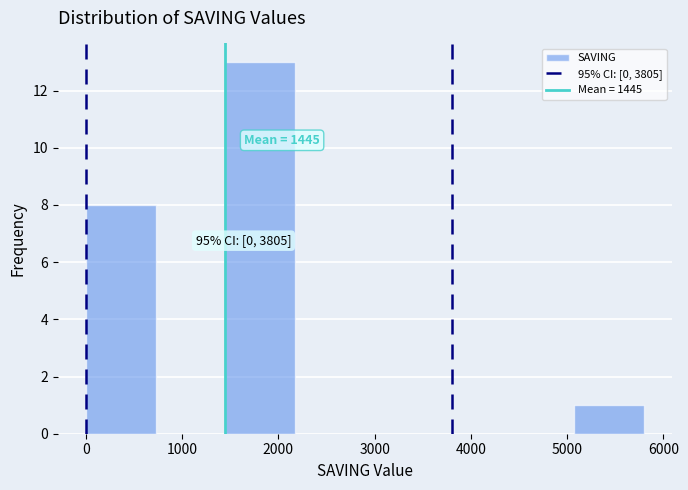

Which range on the x-axis has the tallest bar?

1500 to 2200